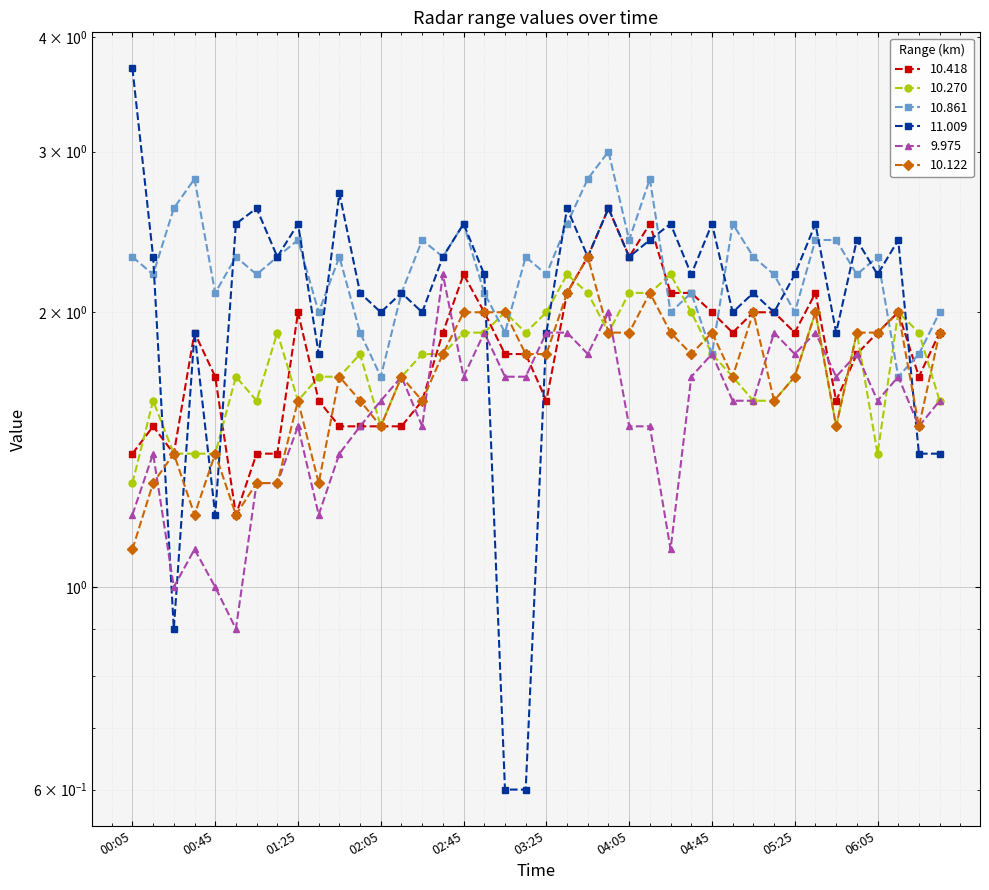

How many lines are shown in the chart?

6